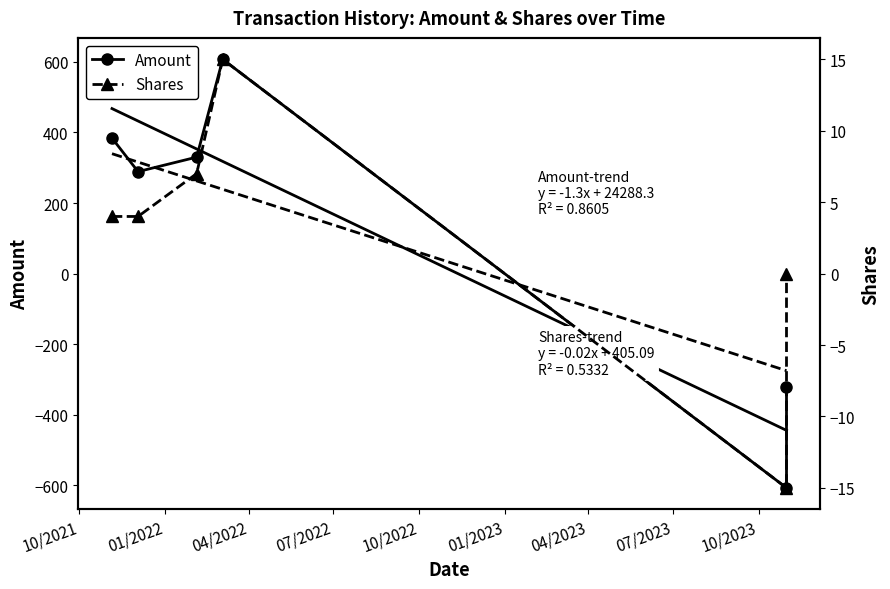

Between 07/2022 and 01/2023, which series saw the biggest shift?

Amount